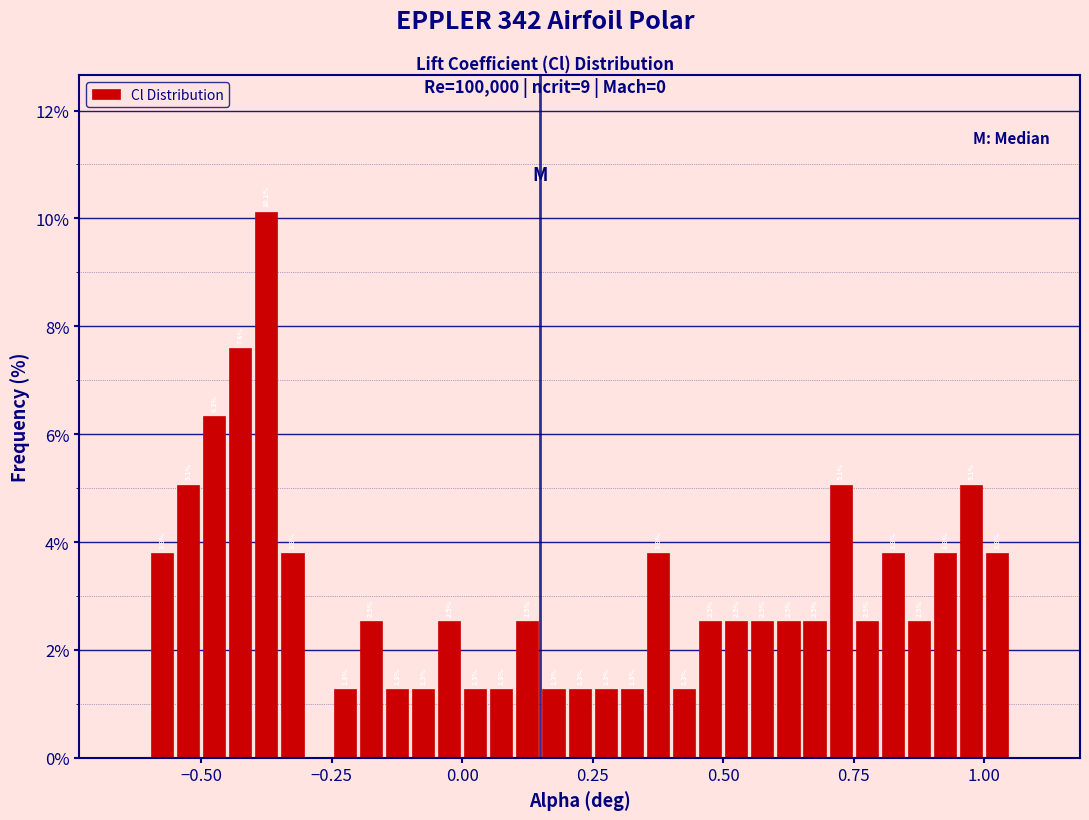

Read against the x-axis, roughly where is the centre of the tallest bar?

-0.35